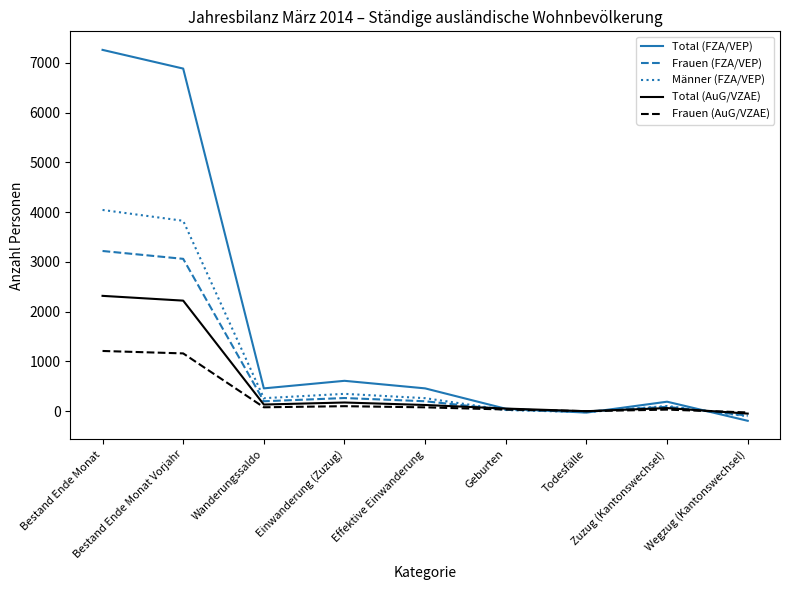

Which series has the largest range (max minus min)?

Total (FZA/VEP)